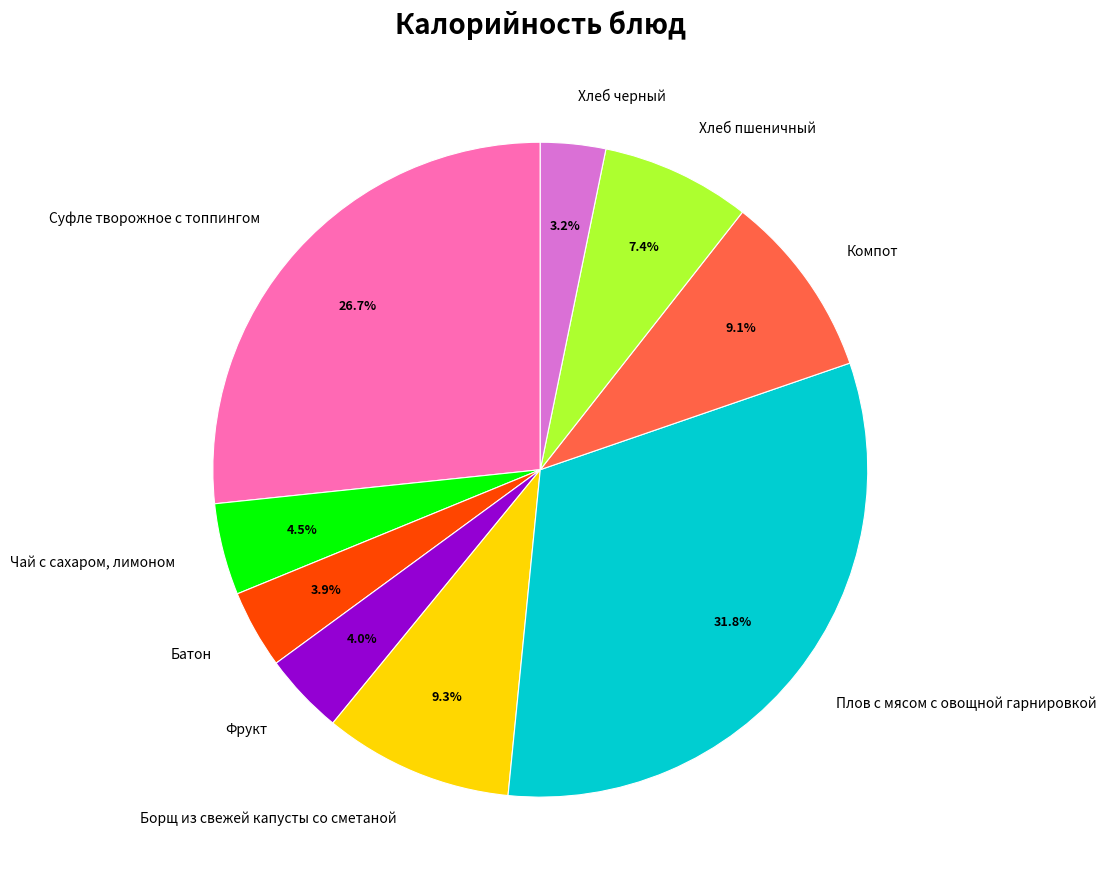

Combined, what portion of the pie is Хлеб черный and Чай с сахаром, лимоном?

7.7%